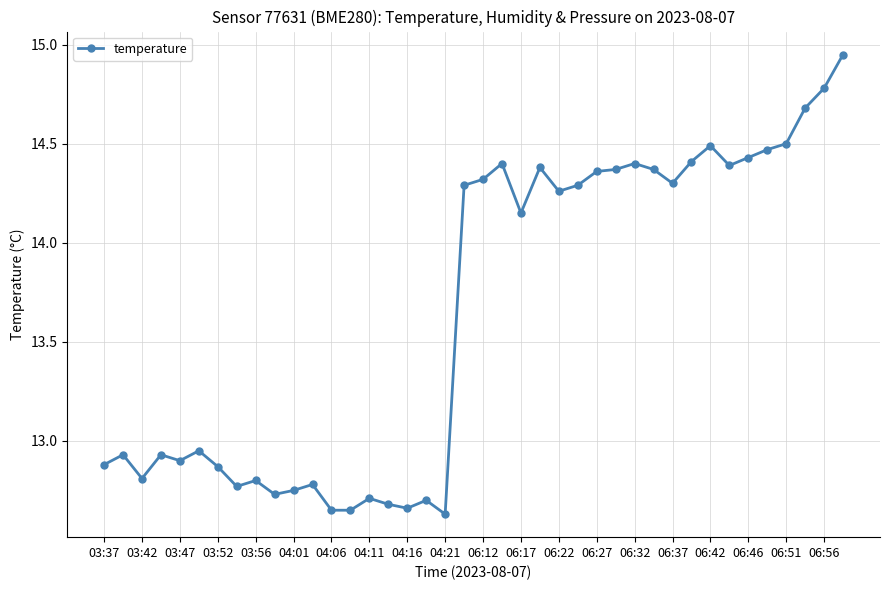

True or false: the data has more than 0 interior local peaks.

True